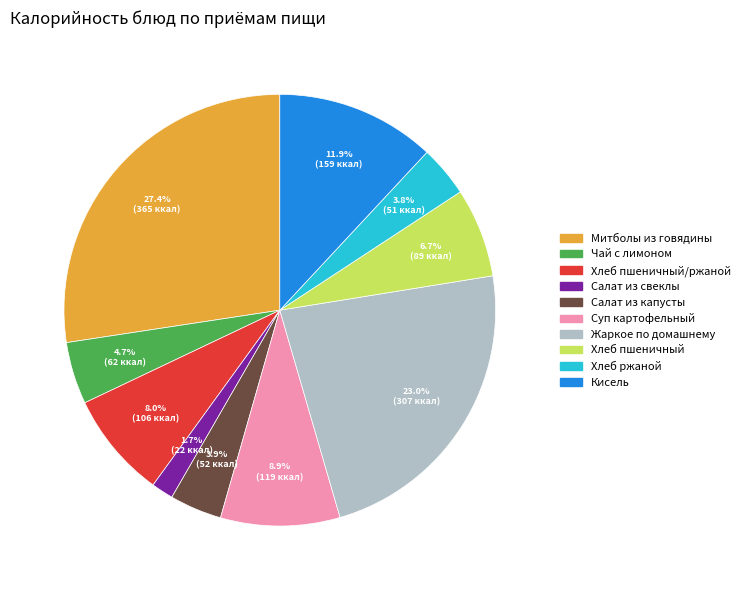

Is there any slice that represents more than half of the pie?

No